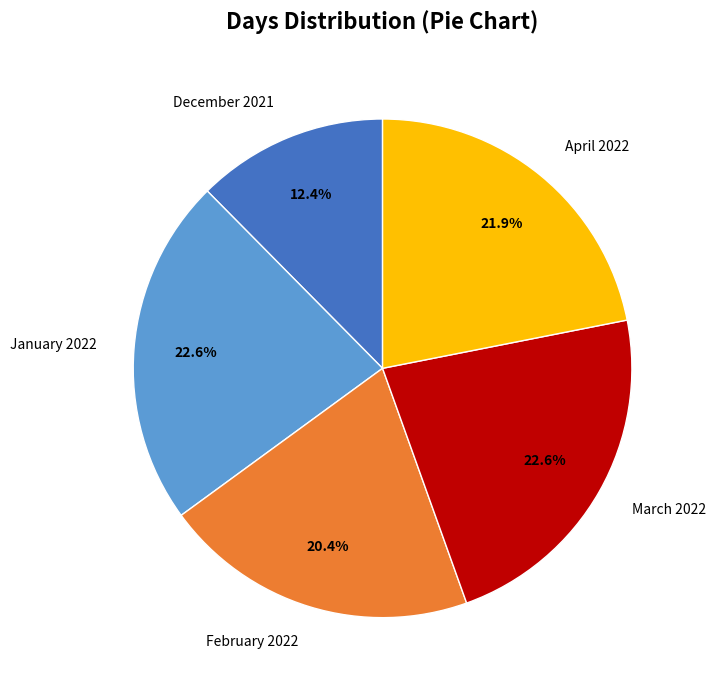

How many slices are in this pie chart?

5